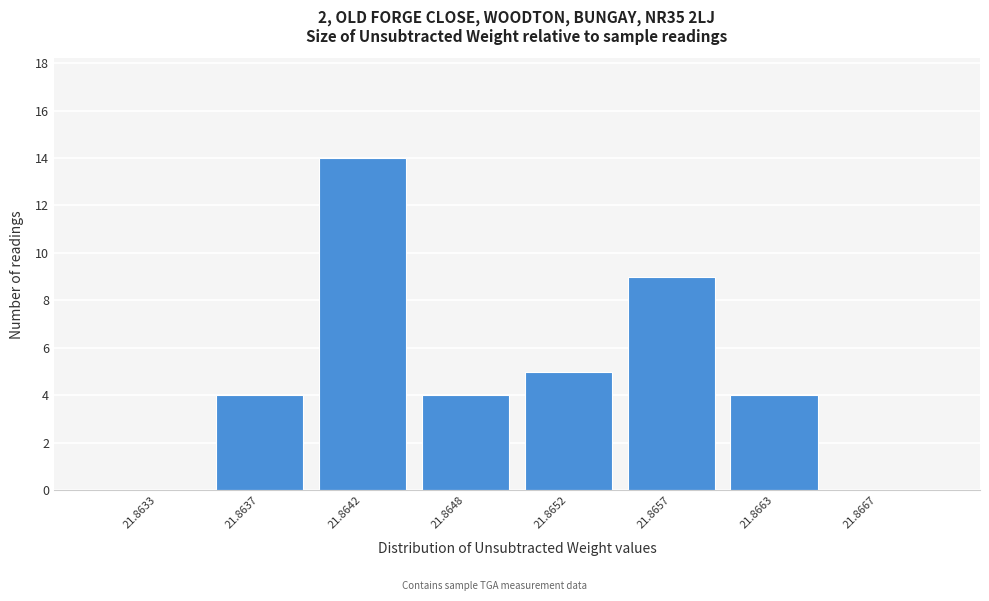

Reading right to left, extract all data points from this chart.

21.8667=0	21.8663=4	21.8657=9	21.8652=5	21.8648=4	21.8642=14	21.8637=4	21.8633=0